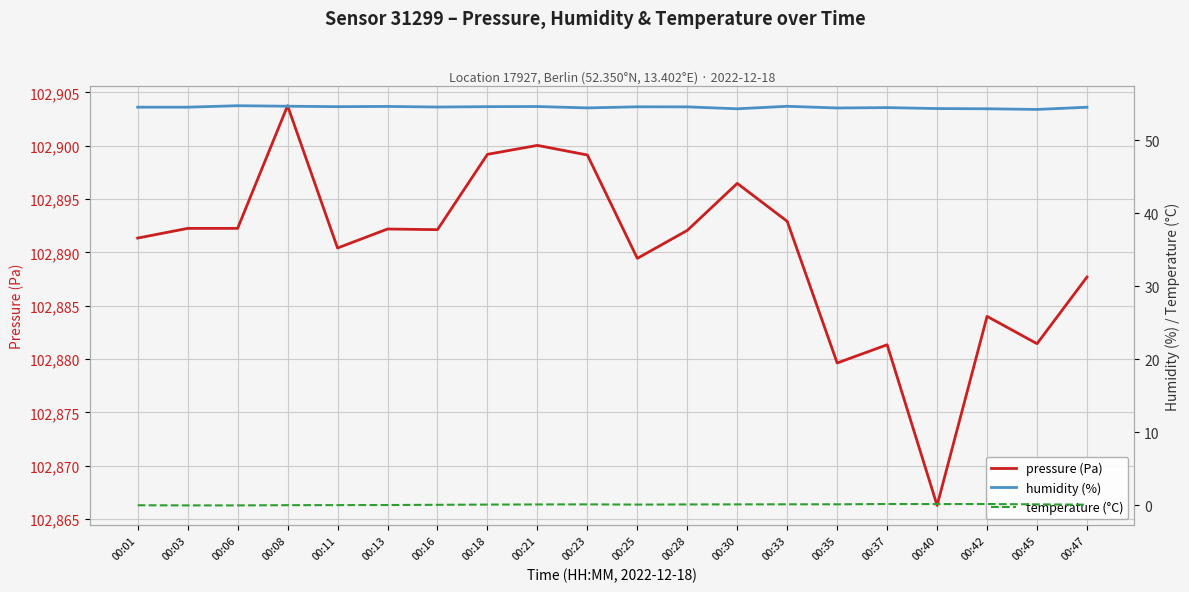

Reading left to right, what are all the values shown in this chart?

pressure (Pa): 102891.3	102892.2	102892.2	102903.8	102890.4	102892.2	102892.1	102899.2	102900.0	102899.1	102889.4	102892.1	102896.5	102892.9	102879.6	102881.3	102866.3	102884.0	102881.4	102887.7
humidity (%): 54.5	54.5	54.7	54.6	54.6	54.6	54.5	54.6	54.6	54.4	54.6	54.6	54.3	54.6	54.4	54.5	54.3	54.3	54.2	54.5
temperature (°C): 0.0	-0.0	-0.0	0.0	0.0	0.0	0.1	0.1	0.1	0.1	0.1	0.1	0.1	0.1	0.1	0.2	0.2	0.2	0.1	0.1